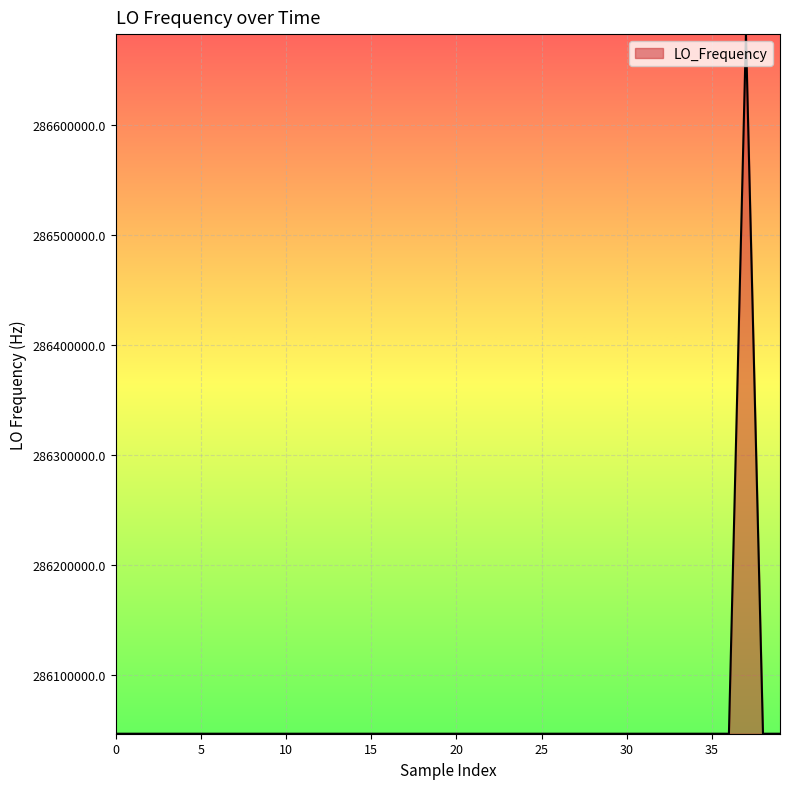

True or false: there are more than 0 points higher than both neighbors.

True